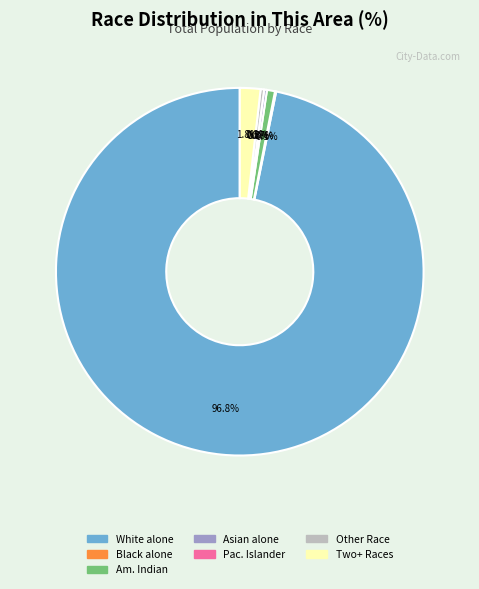

Rank the categories by value from highest to lowest.

White alone, Two or More Races, American Indian and Alaska Native, Some Other Race alone, Asian alone, Black or African American alone, Native Hawaiian and Other Pacific Islander